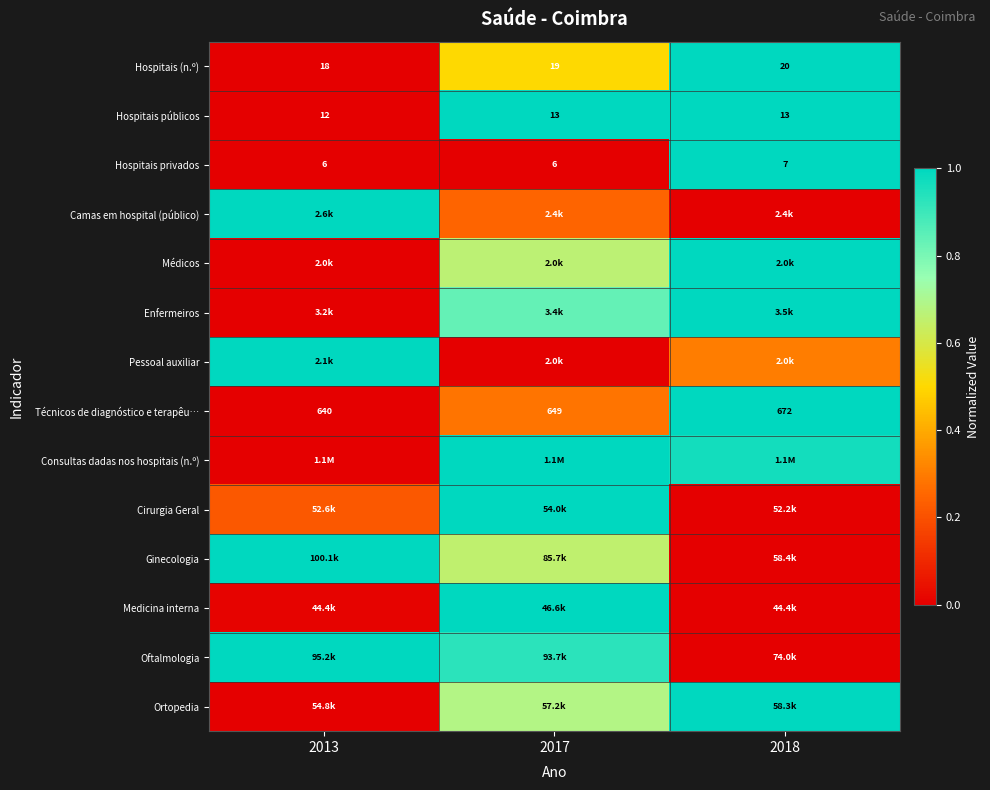

At how many categories does at least one series exceed 0?

3